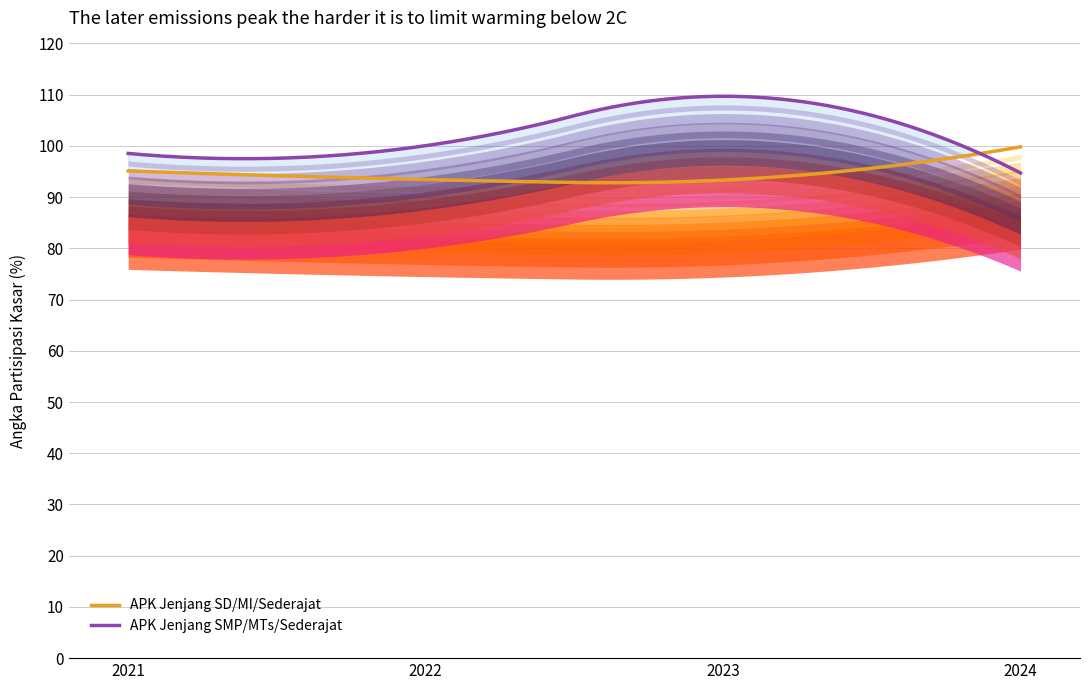

At which category does APK Jenjang SD/MI/Sederajat reach its first local valley?

2023